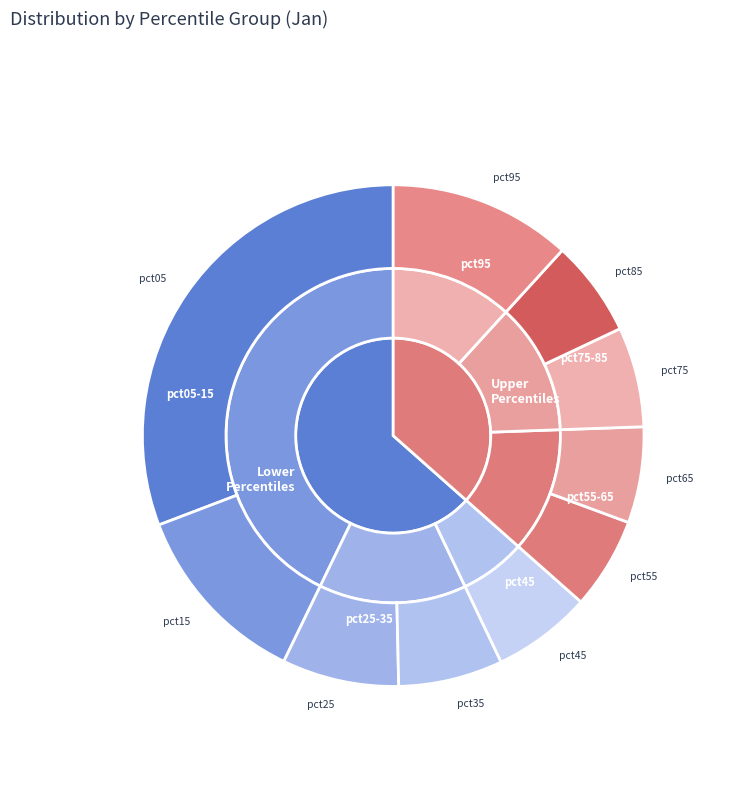

What is the smallest slice in the pie chart?

pct55